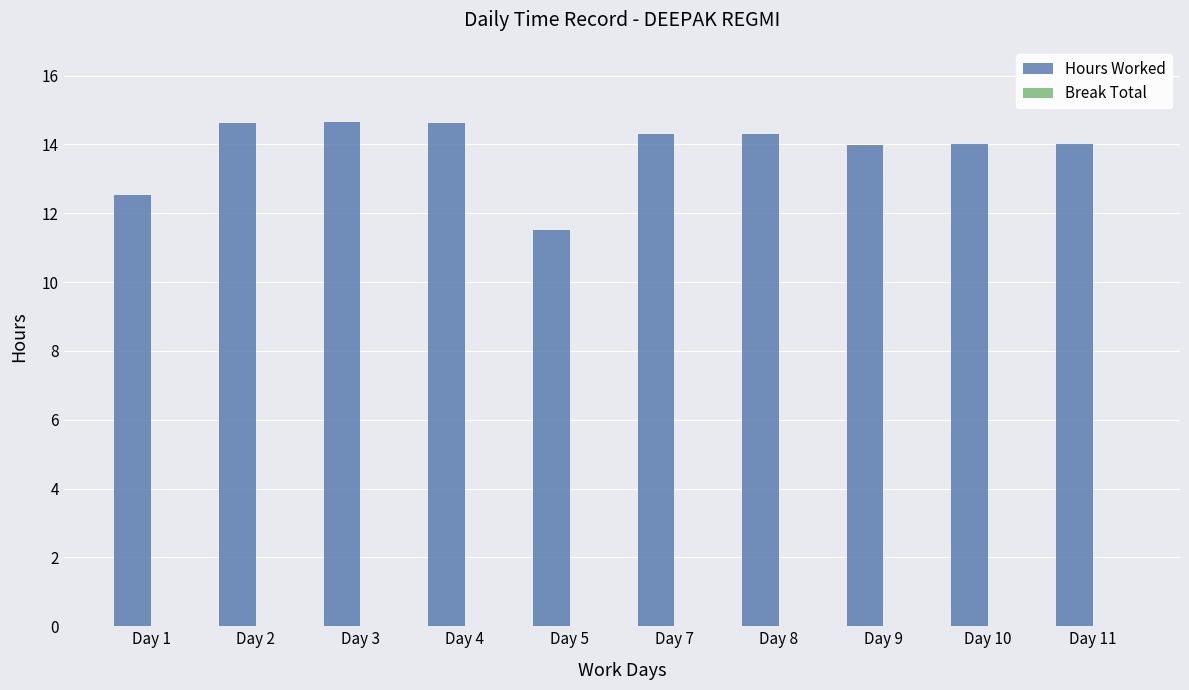

What is the sum of the values at Day 5 and Day 10?

25.5